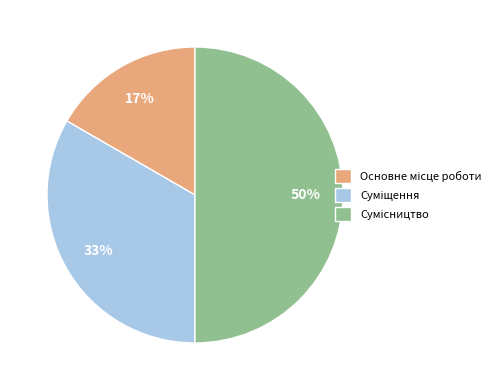

To the nearest percent, what is the average slice percentage?

33%